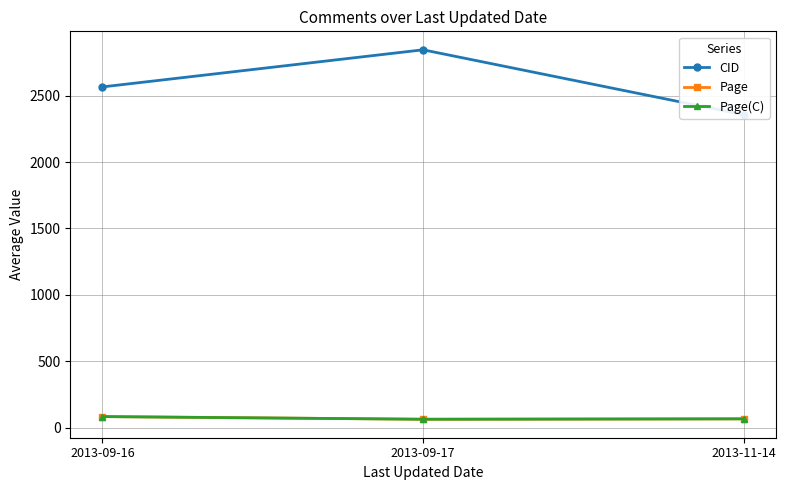

Between 2013-09-16 and 2013-11-14, which is larger?

2013-09-16